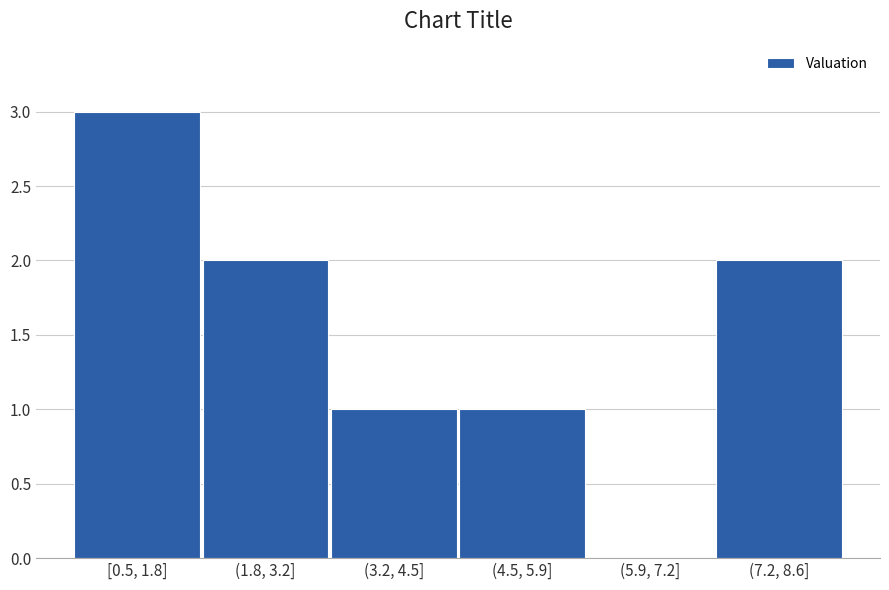

Reading right to left, list all the values displayed in this chart.

(7.2, 8.6]=2	(5.9, 7.2]=0	(4.5, 5.9]=1	(3.2, 4.5]=1	(1.8, 3.2]=2	[0.5, 1.8]=3